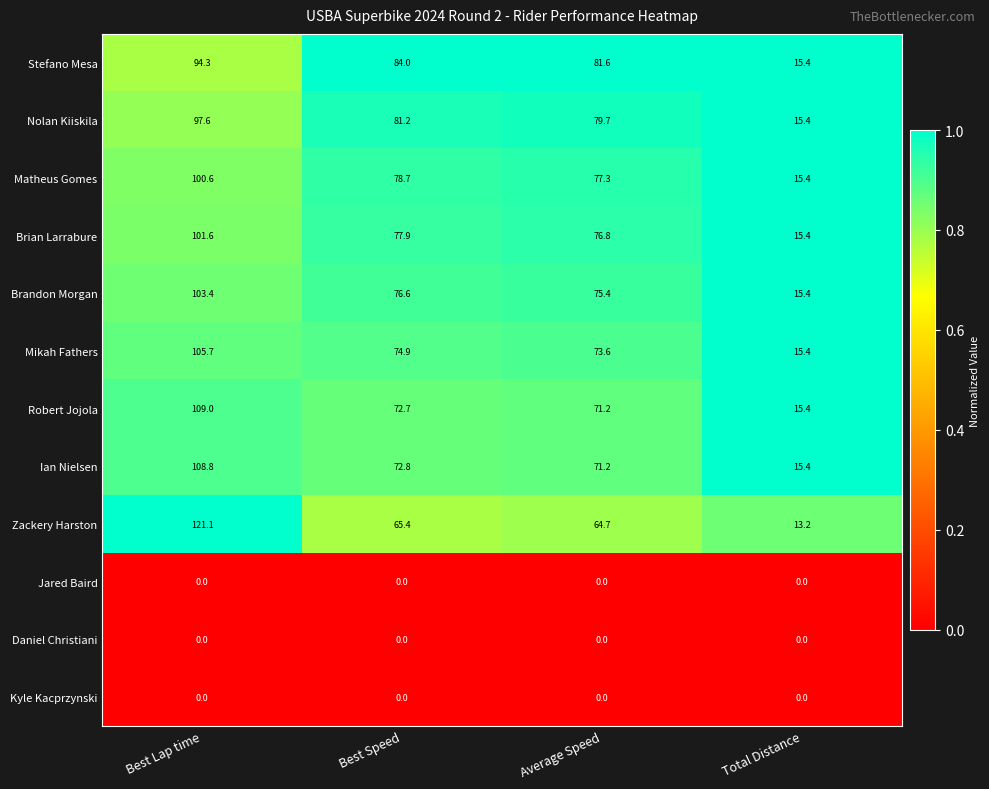

What is the difference between the maximum and minimum values in the Mikah Fathers series?

90.3